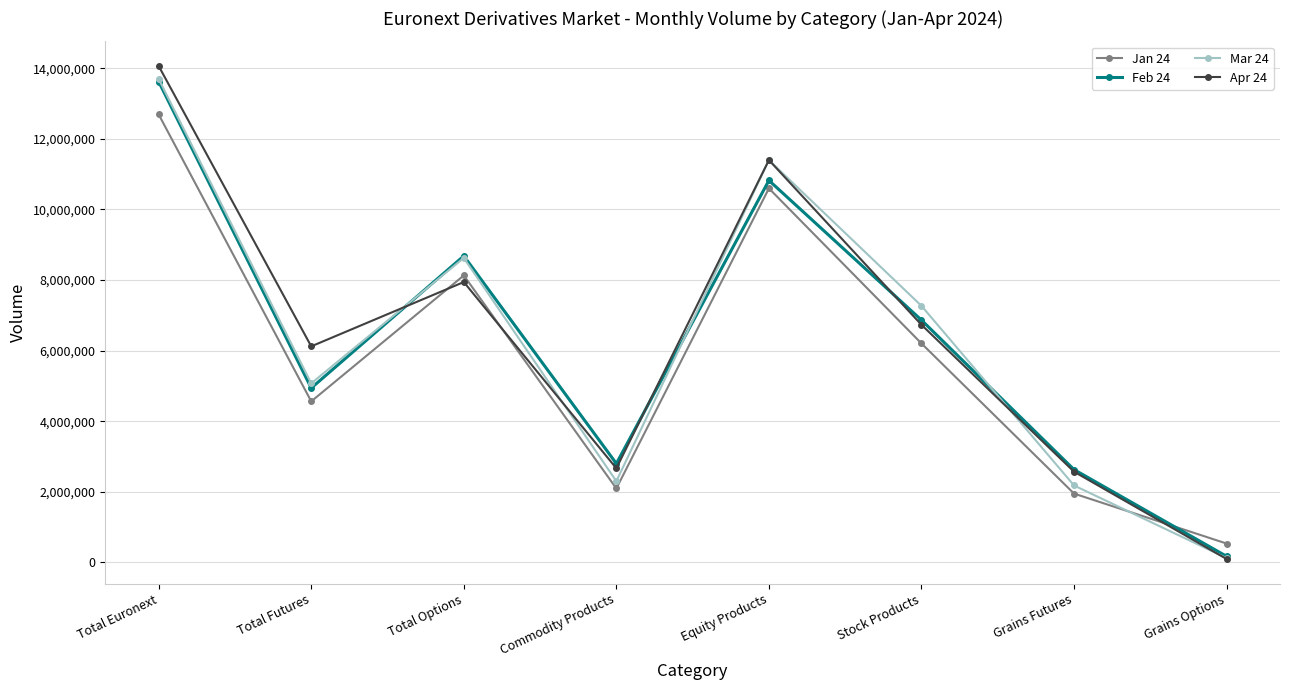

Does the chart display data point markers on the line(s)?

Yes